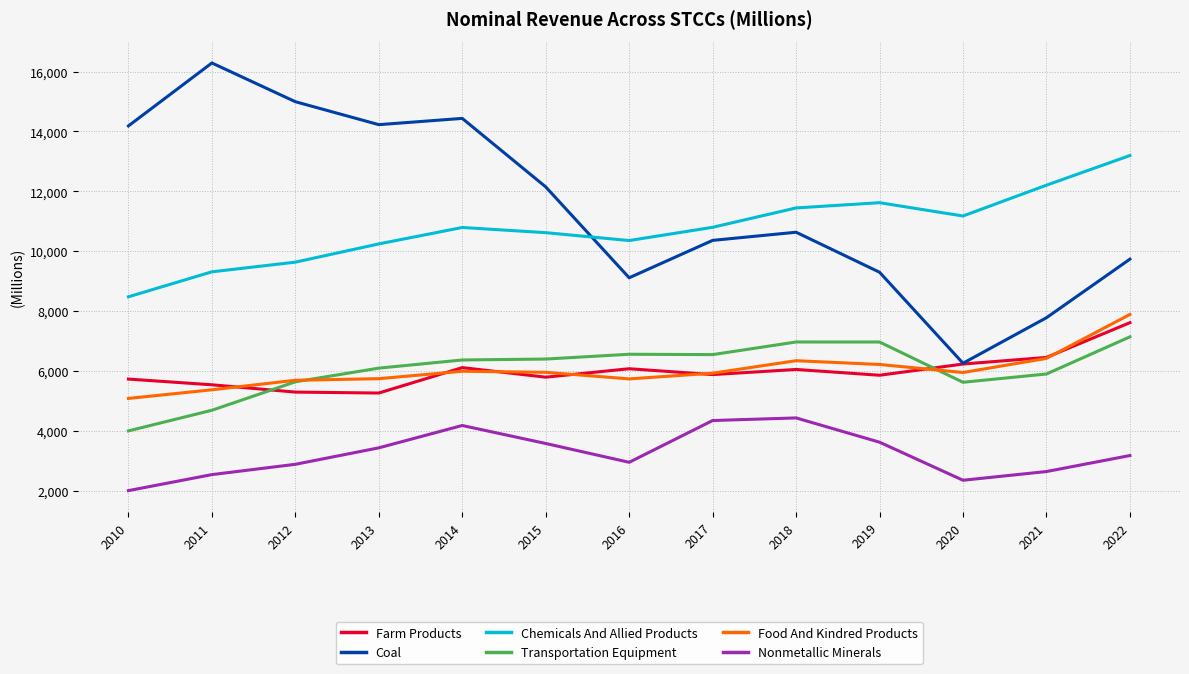

Which category has the lowest value across all series?

2010